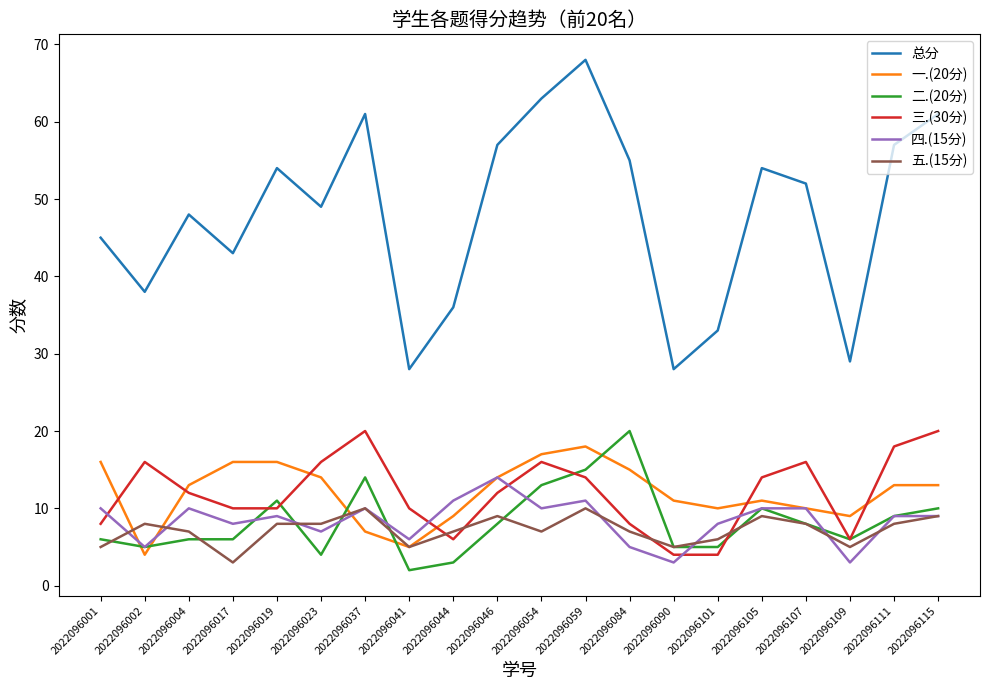

Reading left to right, extract all data points from this chart.

总分: 2022096001=45	2022096002=38	2022096004=48	2022096017=43	2022096019=54	2022096023=49	2022096037=61	2022096041=28	2022096044=36	2022096046=57	2022096054=63	2022096059=68	2022096084=55	2022096090=28	2022096101=33	2022096105=54	2022096107=52	2022096109=29	2022096111=57	2022096115=61
一.(20分): 2022096001=16	2022096002=4	2022096004=13	2022096017=16	2022096019=16	2022096023=14	2022096037=7	2022096041=5	2022096044=9	2022096046=14	2022096054=17	2022096059=18	2022096084=15	2022096090=11	2022096101=10	2022096105=11	2022096107=10	2022096109=9	2022096111=13	2022096115=13
二.(20分): 2022096001=6	2022096002=5	2022096004=6	2022096017=6	2022096019=11	2022096023=4	2022096037=14	2022096041=2	2022096044=3	2022096046=8	2022096054=13	2022096059=15	2022096084=20	2022096090=5	2022096101=5	2022096105=10	2022096107=8	2022096109=6	2022096111=9	2022096115=10
三.(30分): 2022096001=8	2022096002=16	2022096004=12	2022096017=10	2022096019=10	2022096023=16	2022096037=20	2022096041=10	2022096044=6	2022096046=12	2022096054=16	2022096059=14	2022096084=8	2022096090=4	2022096101=4	2022096105=14	2022096107=16	2022096109=6	2022096111=18	2022096115=20
四.(15分): 2022096001=10	2022096002=5	2022096004=10	2022096017=8	2022096019=9	2022096023=7	2022096037=10	2022096041=6	2022096044=11	2022096046=14	2022096054=10	2022096059=11	2022096084=5	2022096090=3	2022096101=8	2022096105=10	2022096107=10	2022096109=3	2022096111=9	2022096115=9
五.(15分): 2022096001=5	2022096002=8	2022096004=7	2022096017=3	2022096019=8	2022096023=8	2022096037=10	2022096041=5	2022096044=7	2022096046=9	2022096054=7	2022096059=10	2022096084=7	2022096090=5	2022096101=6	2022096105=9	2022096107=8	2022096109=5	2022096111=8	2022096115=9